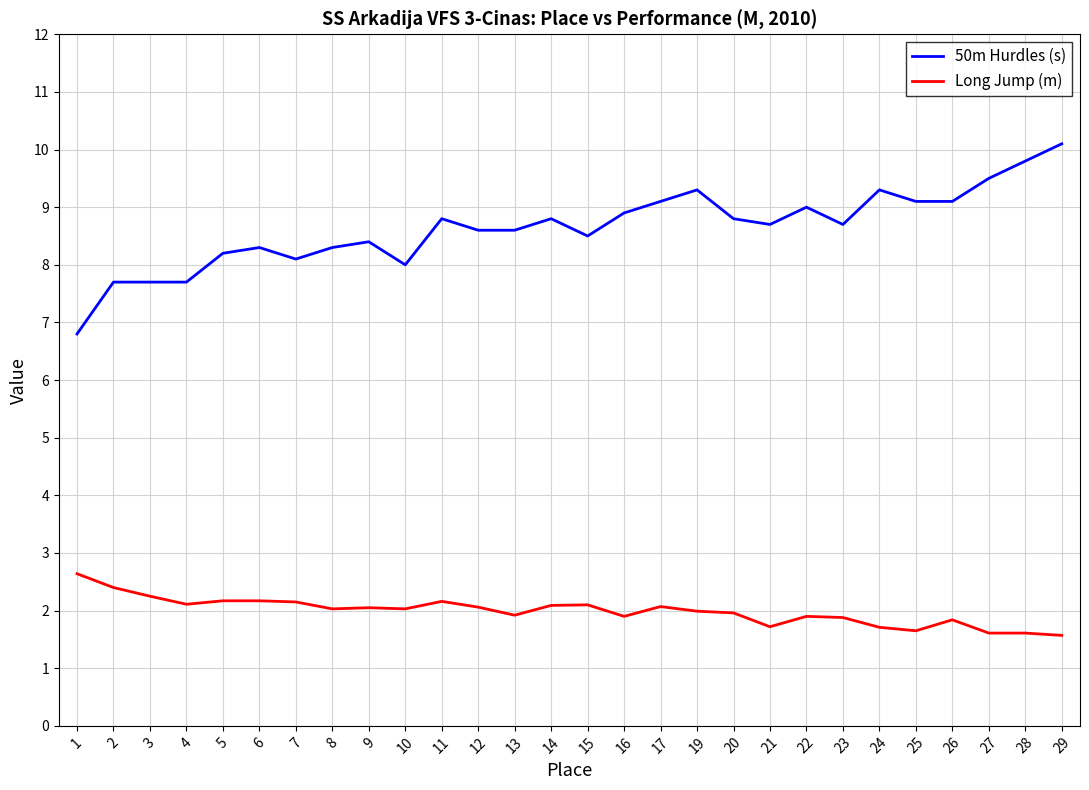

Does the chart have visible grid lines?

Yes